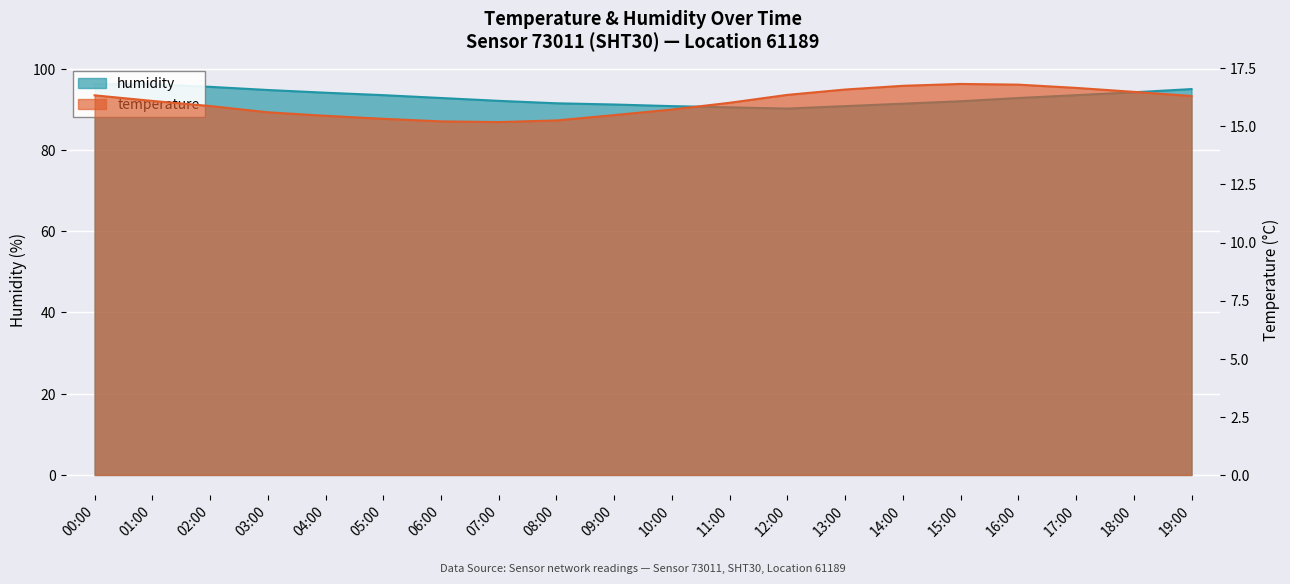

Which series has the largest total across all categories?

humidity